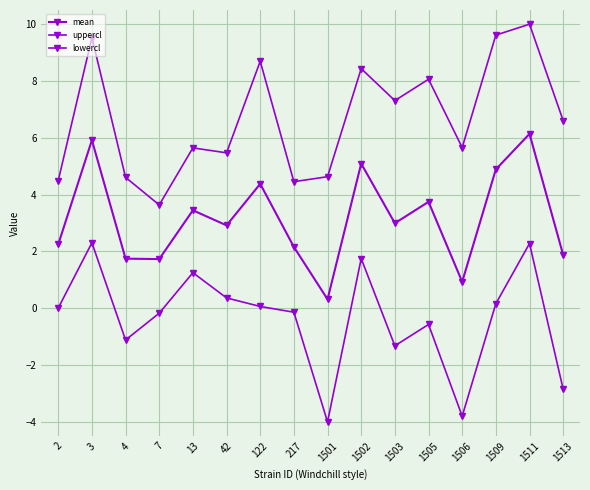

How many values in the uppercl series are below 6?

8